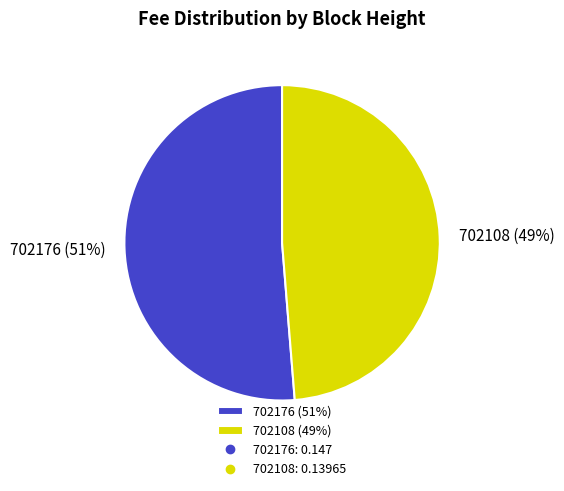

Which category accounts for the majority?

702176